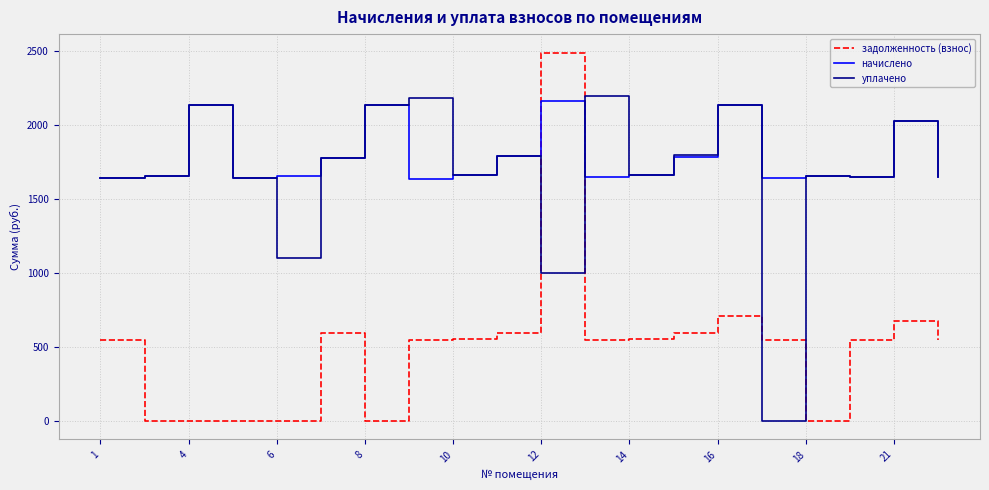

What is the greatest value displayed?

2492.8